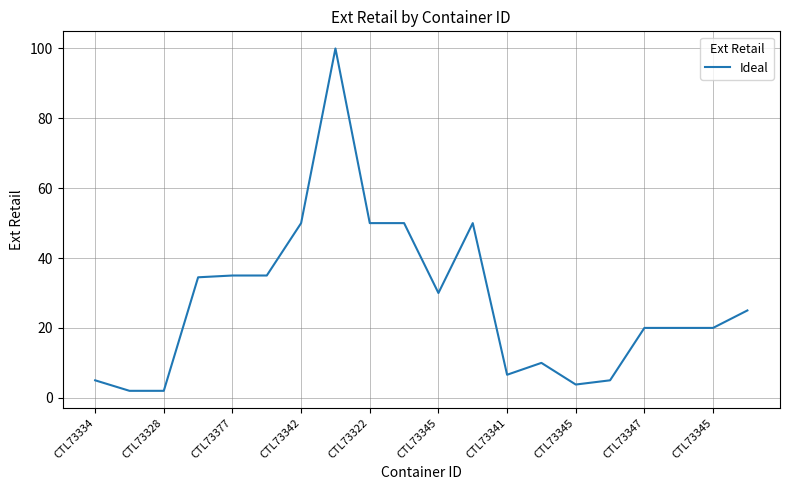

What is the difference between the maximum and minimum values?

98.0